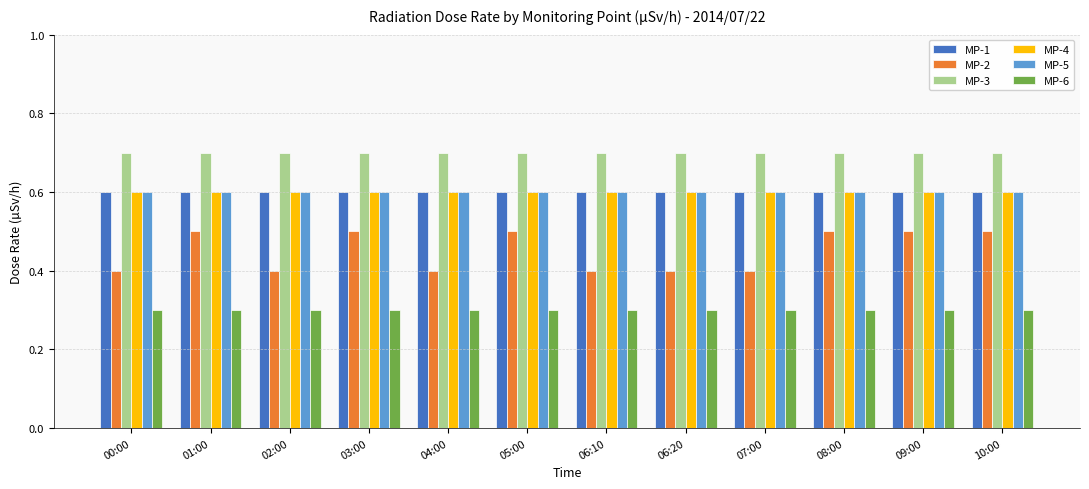

Reading left to right, what are all the values shown in this chart?

MP-1: 00:00=0.6	01:00=0.6	02:00=0.6	03:00=0.6	04:00=0.6	05:00=0.6	06:10=0.6	06:20=0.6	07:00=0.6	08:00=0.6	09:00=0.6	10:00=0.6
MP-2: 00:00=0.4	01:00=0.5	02:00=0.4	03:00=0.5	04:00=0.4	05:00=0.5	06:10=0.4	06:20=0.4	07:00=0.4	08:00=0.5	09:00=0.5	10:00=0.5
MP-3: 00:00=0.7	01:00=0.7	02:00=0.7	03:00=0.7	04:00=0.7	05:00=0.7	06:10=0.7	06:20=0.7	07:00=0.7	08:00=0.7	09:00=0.7	10:00=0.7
MP-4: 00:00=0.6	01:00=0.6	02:00=0.6	03:00=0.6	04:00=0.6	05:00=0.6	06:10=0.6	06:20=0.6	07:00=0.6	08:00=0.6	09:00=0.6	10:00=0.6
MP-5: 00:00=0.6	01:00=0.6	02:00=0.6	03:00=0.6	04:00=0.6	05:00=0.6	06:10=0.6	06:20=0.6	07:00=0.6	08:00=0.6	09:00=0.6	10:00=0.6
MP-6: 00:00=0.3	01:00=0.3	02:00=0.3	03:00=0.3	04:00=0.3	05:00=0.3	06:10=0.3	06:20=0.3	07:00=0.3	08:00=0.3	09:00=0.3	10:00=0.3